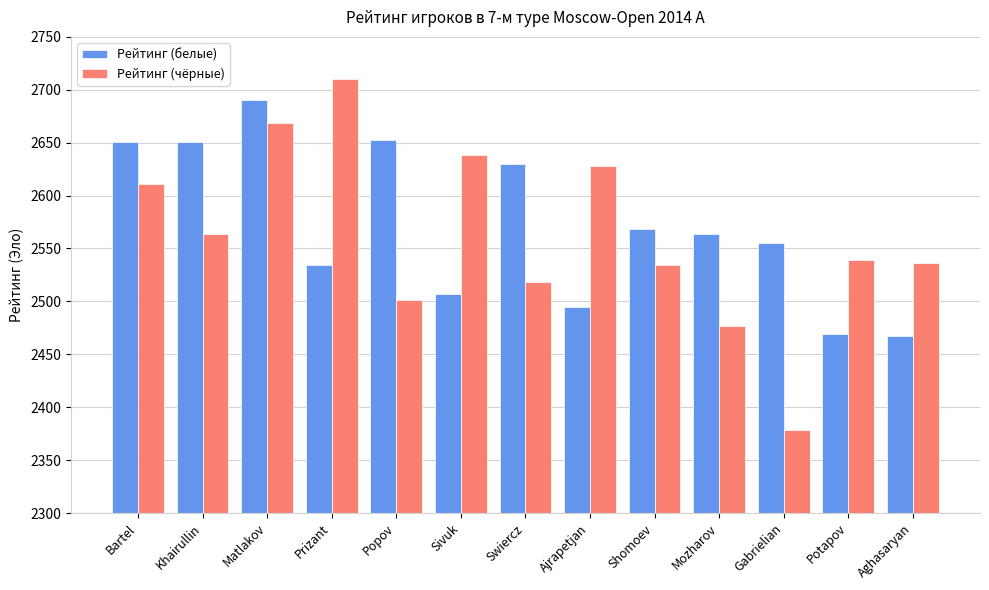

What is the average value of the Рейтинг (белые) series?

2572